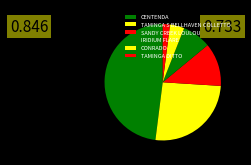

Does TAMINGA DITTO represent more than half of the total?

No